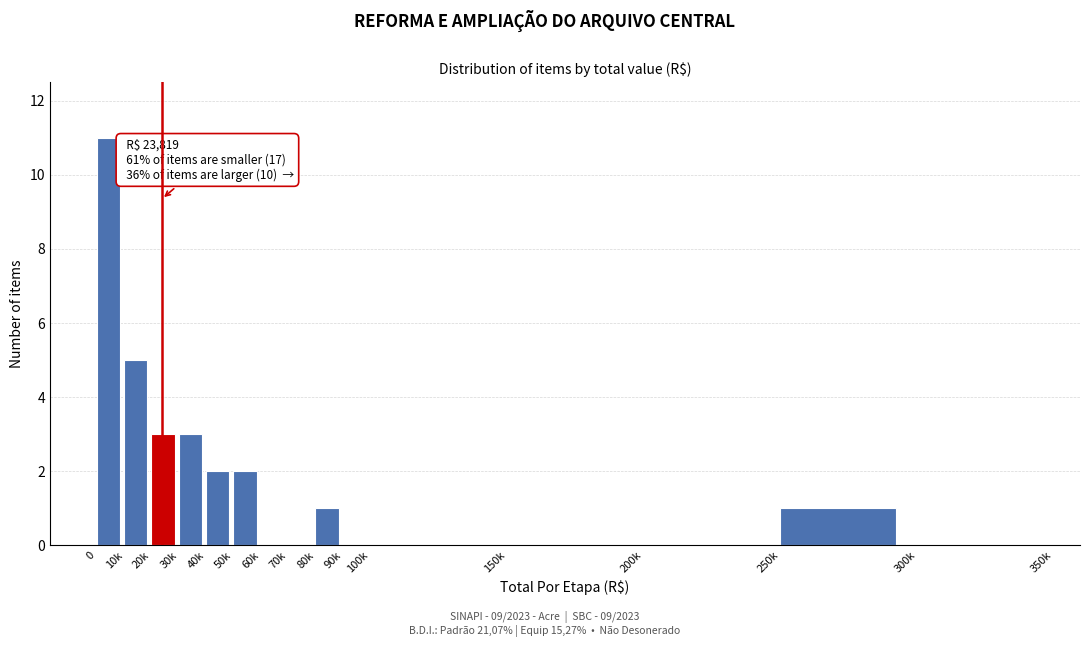

Reading right to left, list all the values displayed in this chart.

300k=0	250k=1	200k=0	150k=0	100k=0	90k=0	80k=1	70k=0	60k=0	50k=2	40k=2	30k=3	20k=3	10k=5	0=11